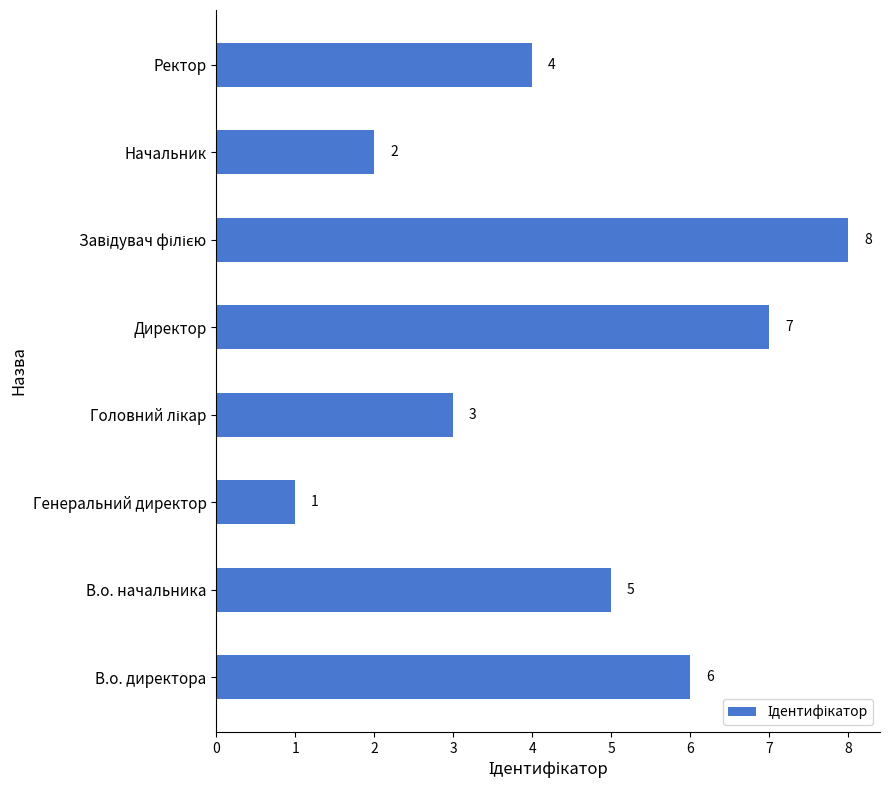

Which has a higher value, Начальник or Генеральний директор?

Начальник